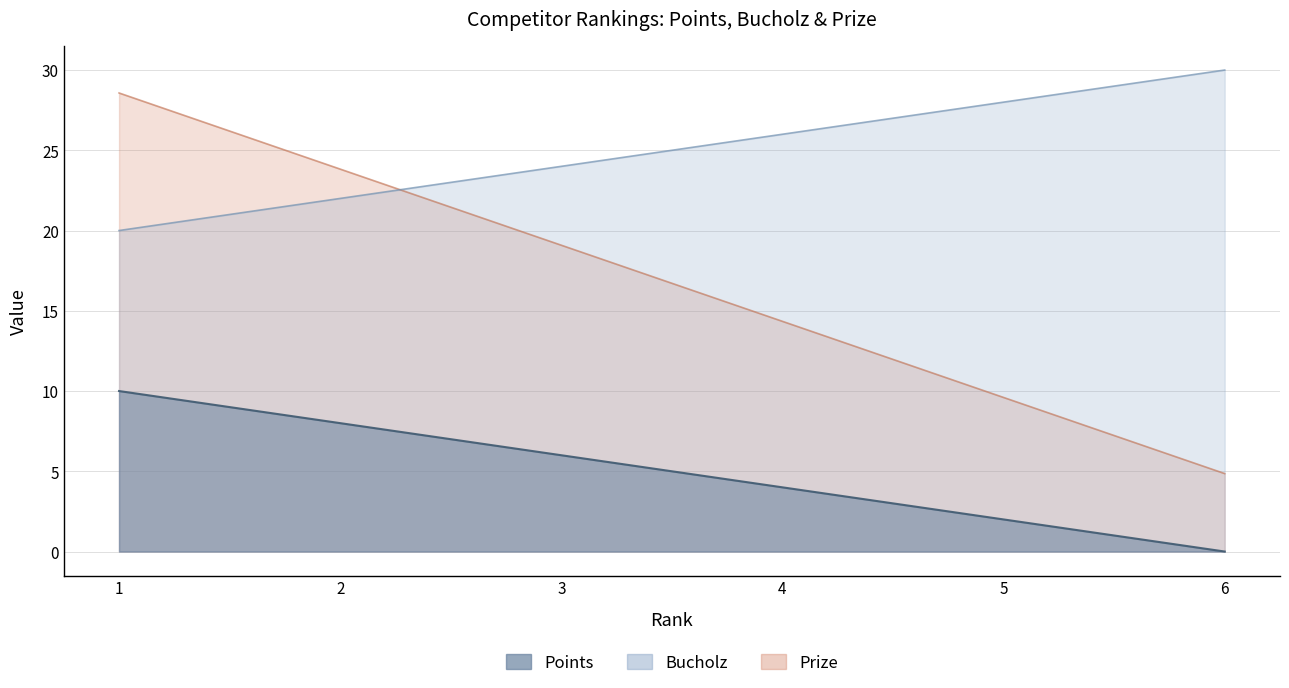

Where does the Points series first go above 19?

1